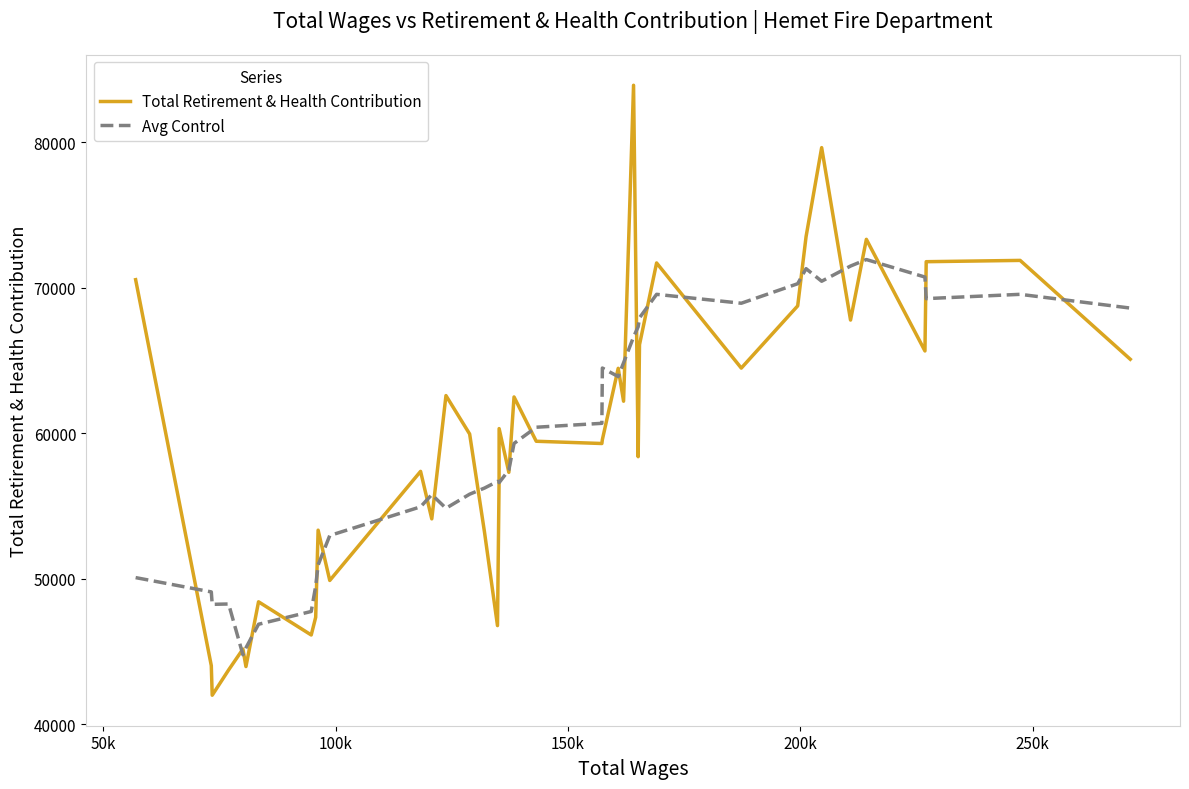

Which series has the largest range (max minus min)?

Total Retirement & Health Contribution